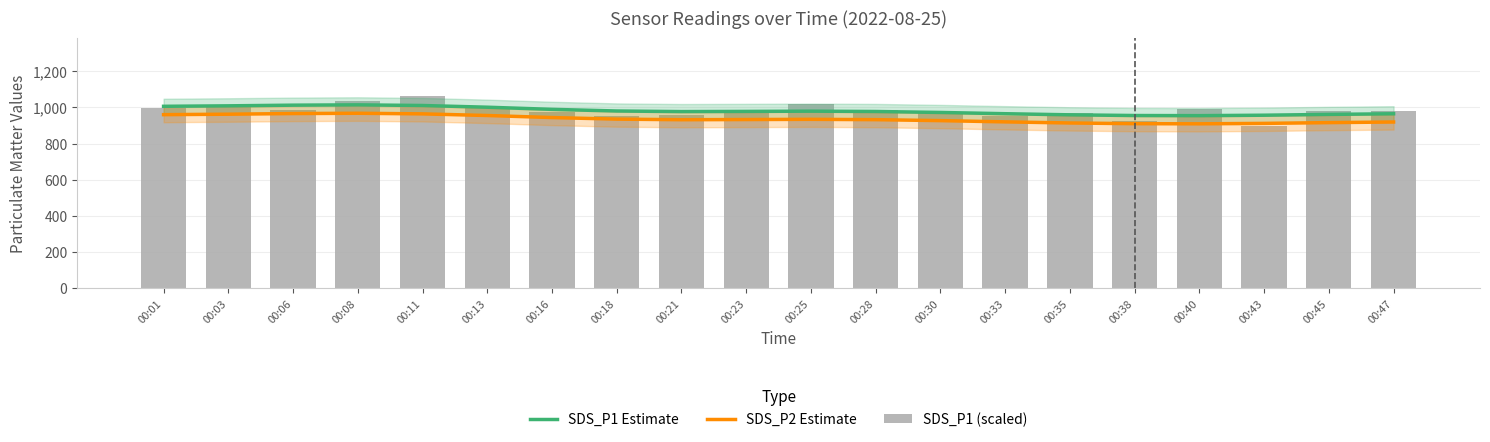

Is it true that SDS_P1 (scaled) equals 554.6 at 00:25?

False